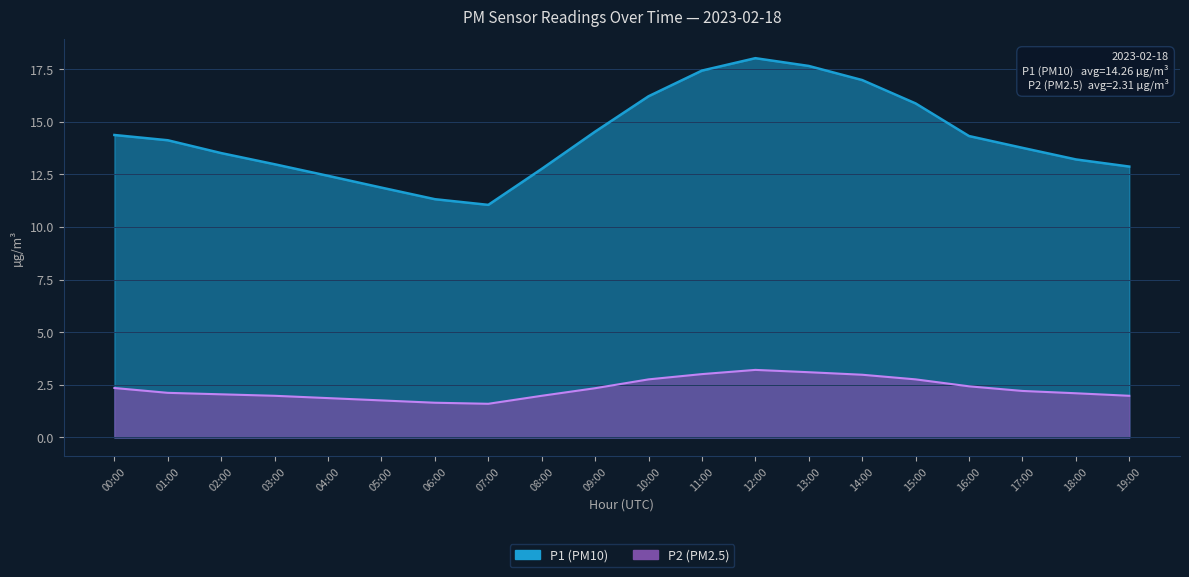

Is it true that P1 equals 20.3 at 05:00?

False